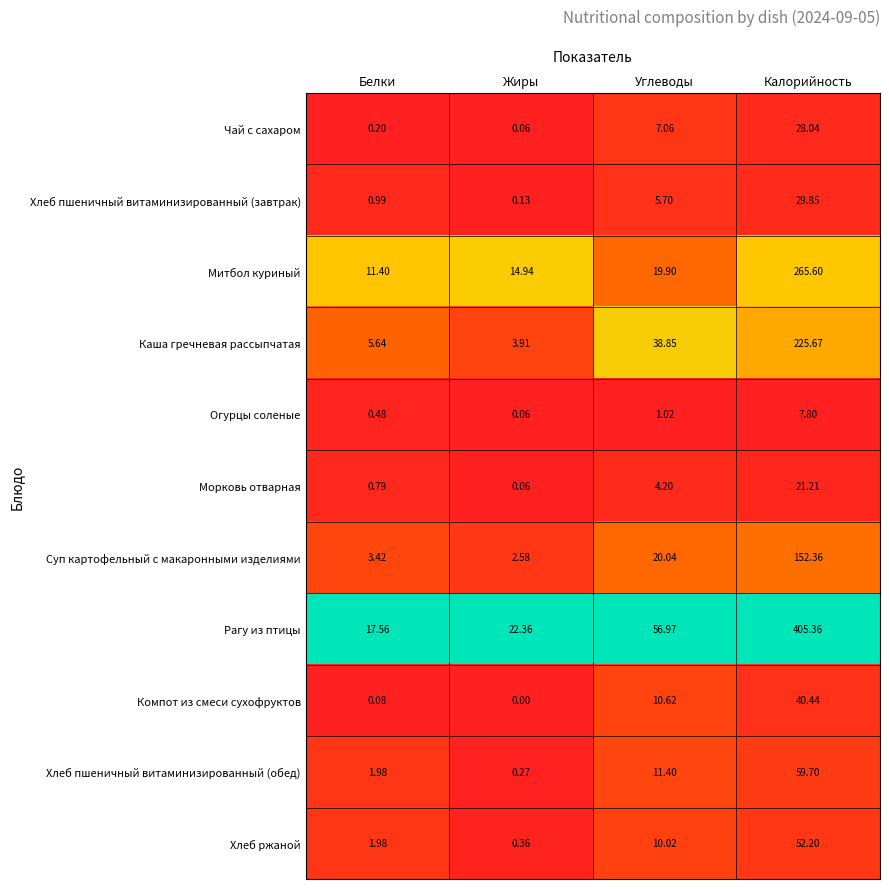

What is the total value across all series at Белки?

44.5